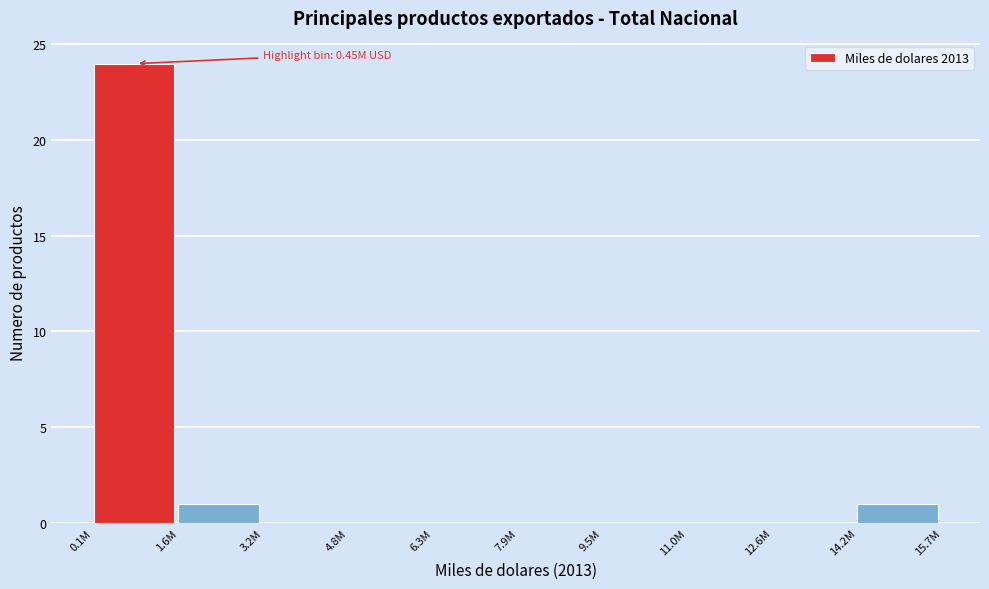

Reading left to right, what are all the values shown in this chart?

0.1M=24	1.6M=1	3.2M=0	4.8M=0	6.3M=0	7.9M=0	9.5M=0	11.0M=0	12.6M=0	14.2M=1